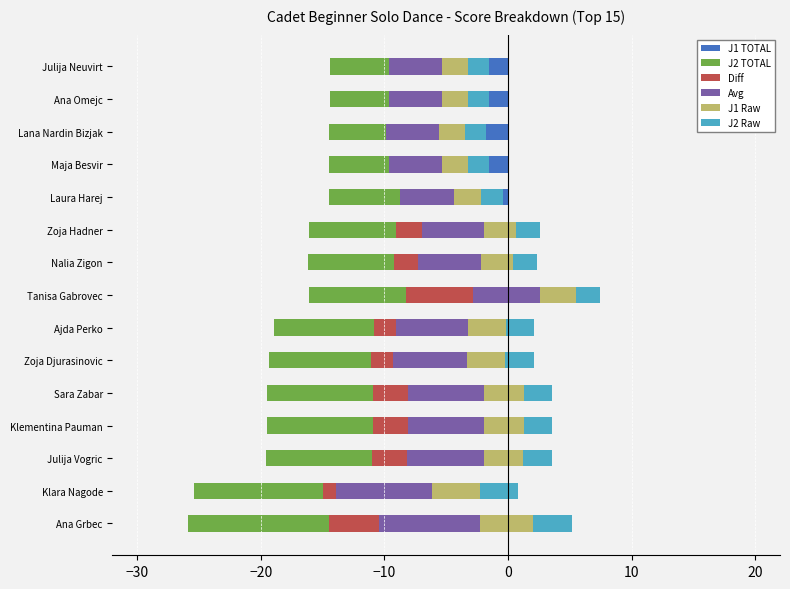

What value does the J2 Raw series have at 12?

1.7